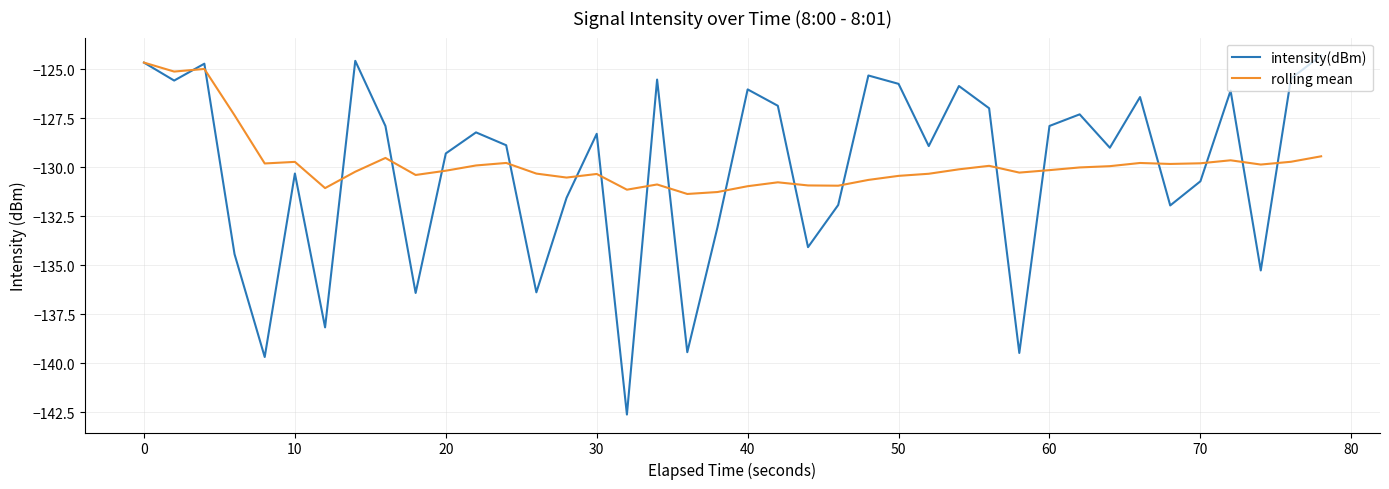

What are all the series names shown in the legend?

intensity(dBm), rolling mean